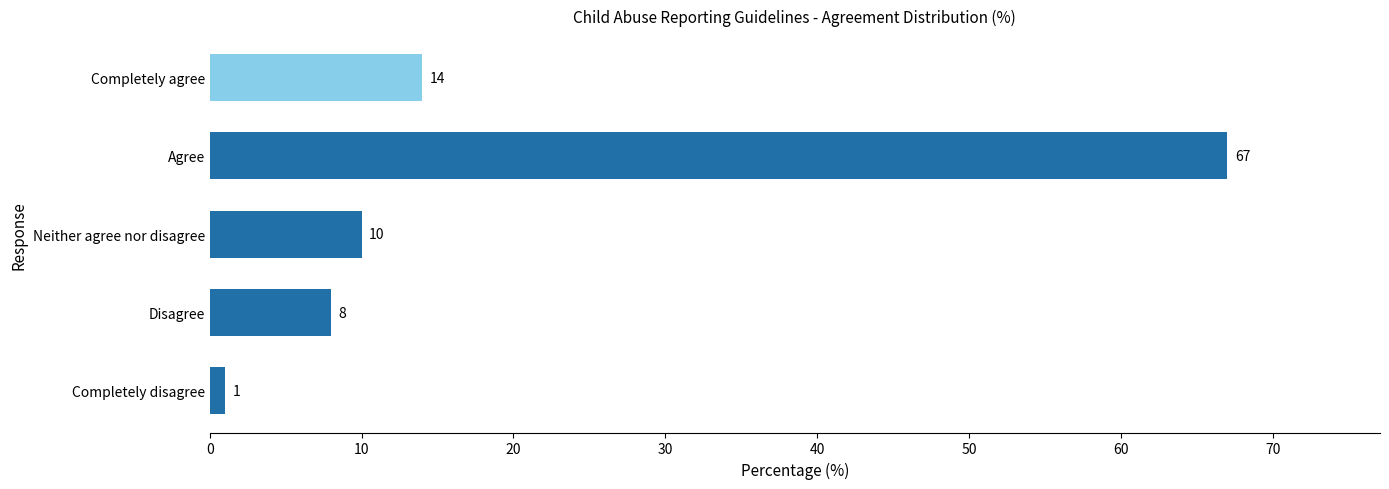

At which label is the value closest to 34?

Completely agree